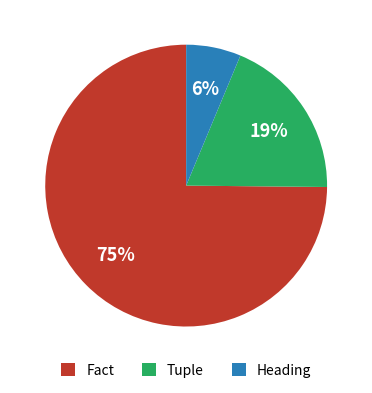

What is the ratio of the value at Heading to the value at Tuple?

0.3